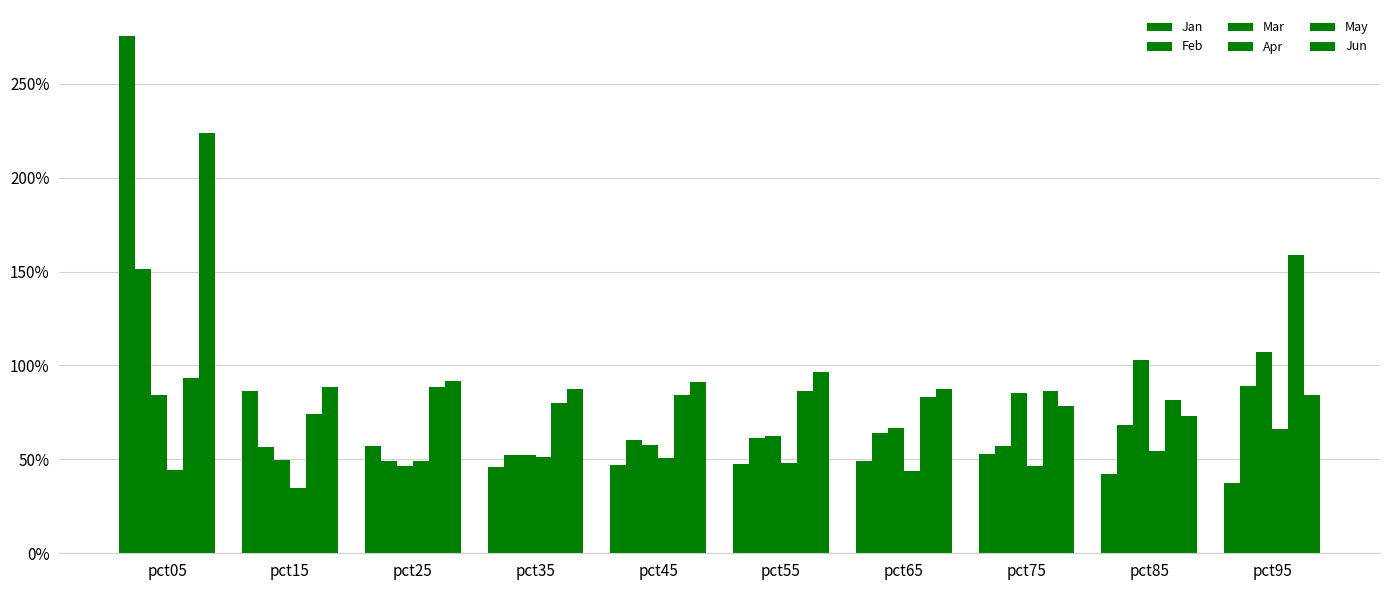

Are the bars grouped side by side (vs. stacked)?

Yes